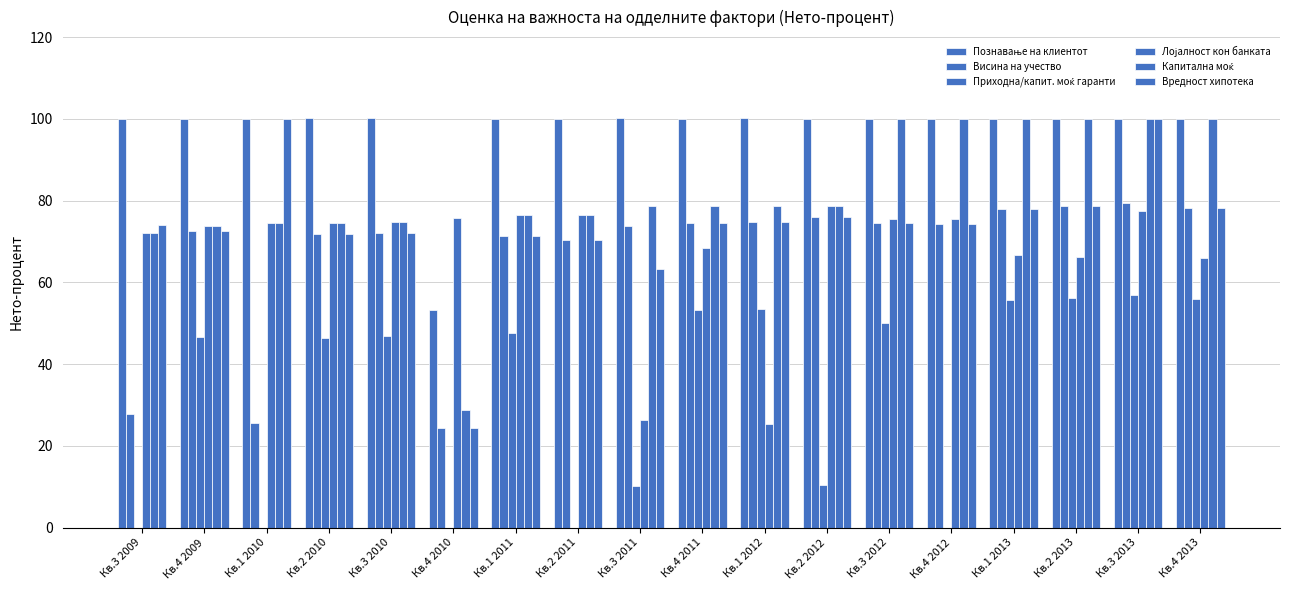

How many categories are shown in the chart?

18